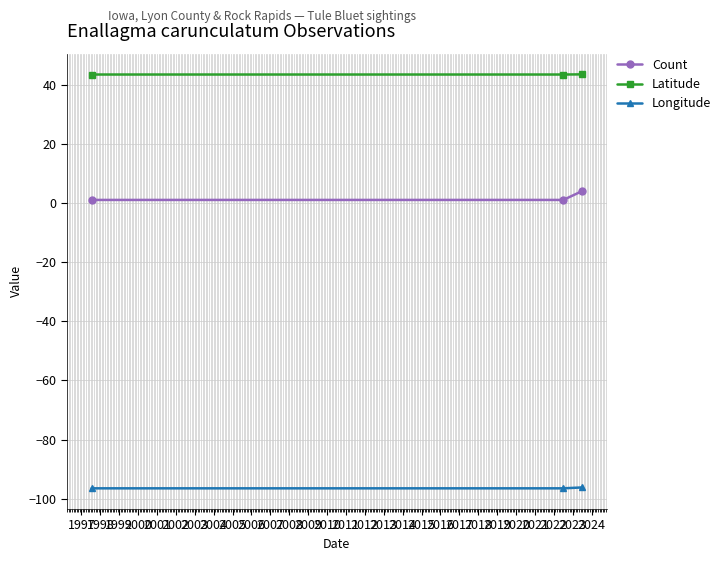

List the series in order of their overall mean, lowest first.

Longitude, Count, Latitude